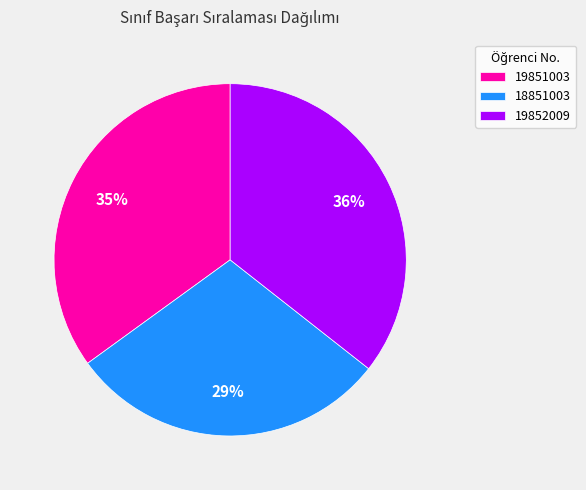

Combined, do 19852009 and 19851003 account for over 50%?

Yes